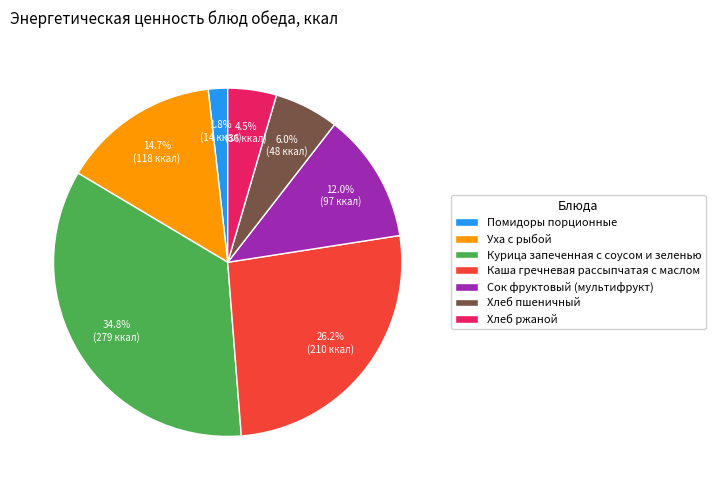

What is the ratio of the value at Хлеб ржаной to the value at Помидоры порционные?

2.5